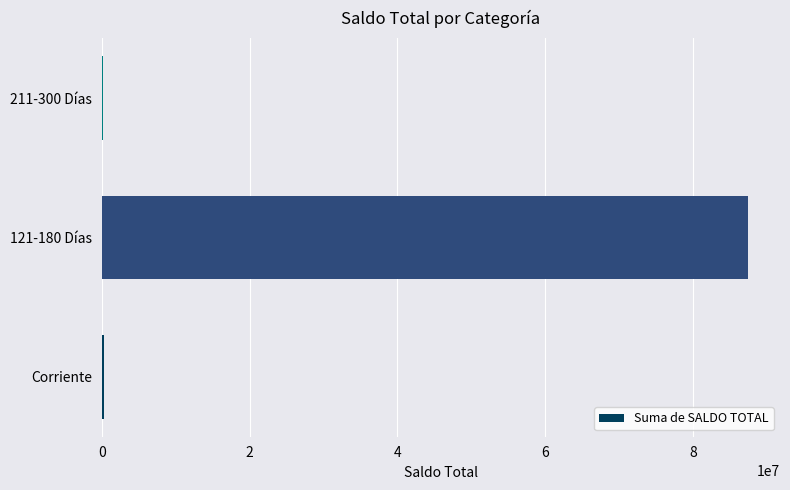

Is it true that the value at 121-180 Días is 144162303?

False